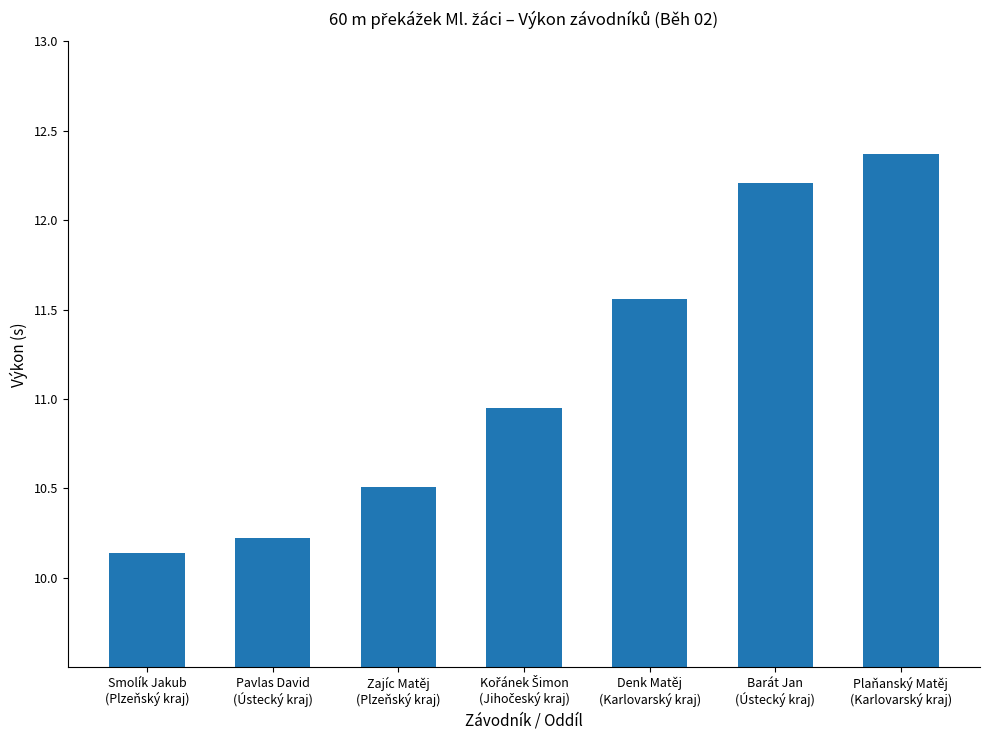

What is the difference between the maximum and minimum values?

2.2